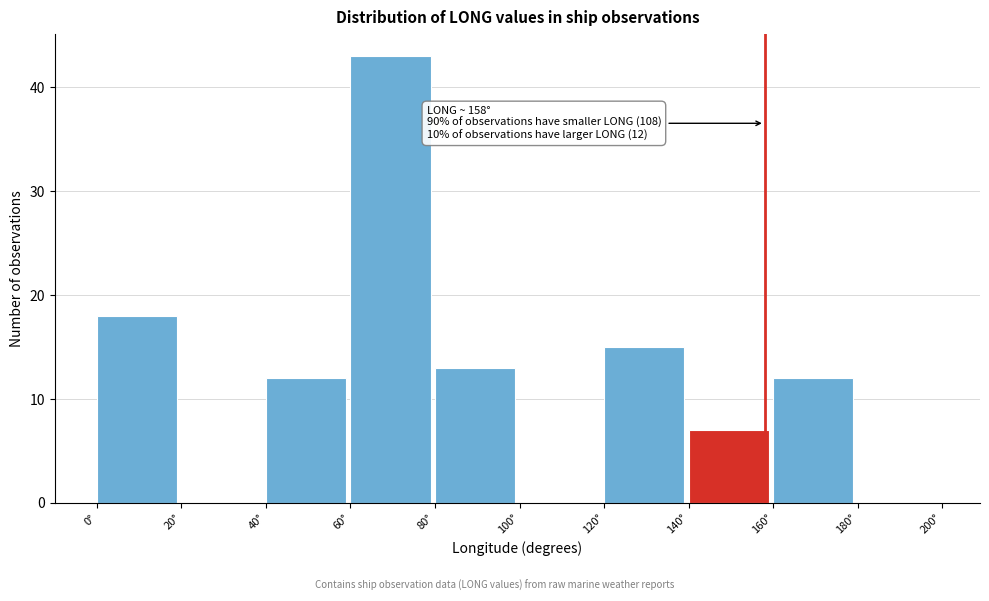

Which range on the x-axis has the tallest bar?

60 to 80